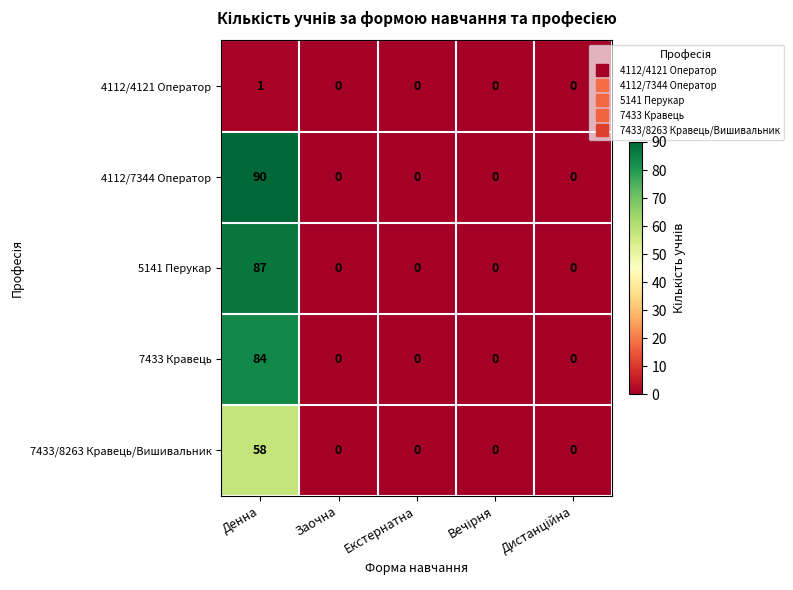

Reading left to right, transcribe all the data shown in this chart.

4112/4121 Оператор: 1	0	0	0	0
4112/7344 Оператор: 90	0	0	0	0
5141 Перукар: 87	0	0	0	0
7433 Кравець: 84	0	0	0	0
7433/8263 Кравець/Вишивальник: 58	0	0	0	0